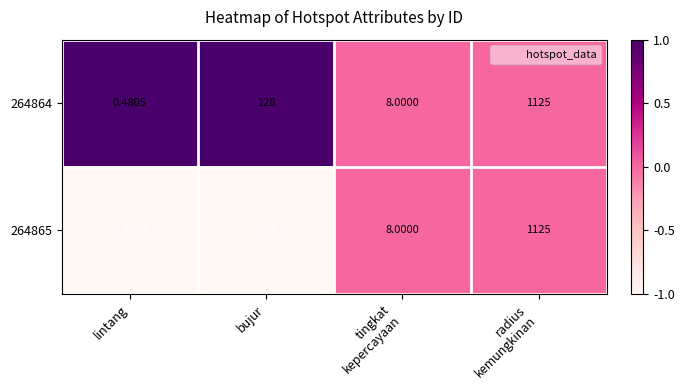

Is the value of 264864 at lintang greater than the value of 264865 at lintang?

Yes